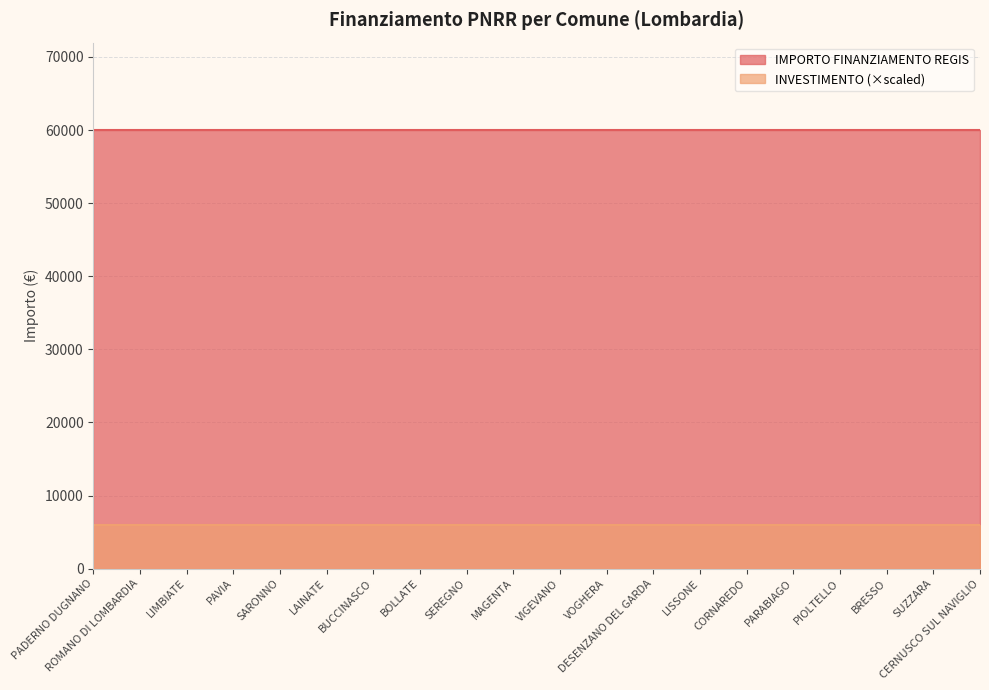

How many series are shown in this chart?

2